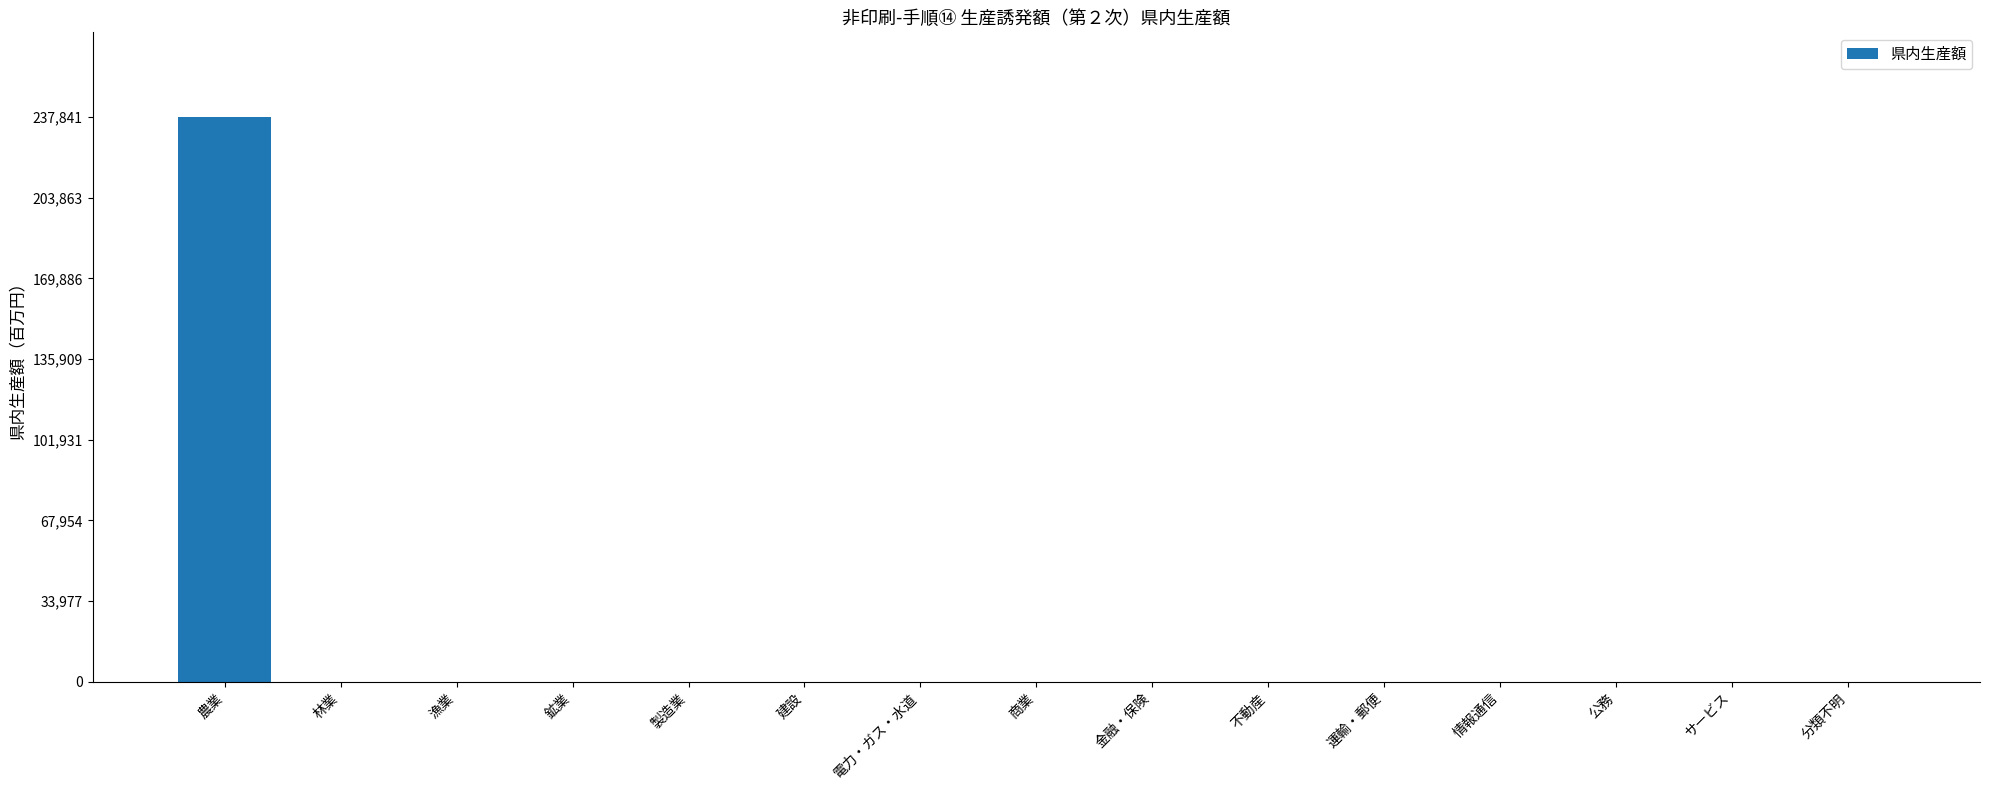

What is the sum of all values?

237841